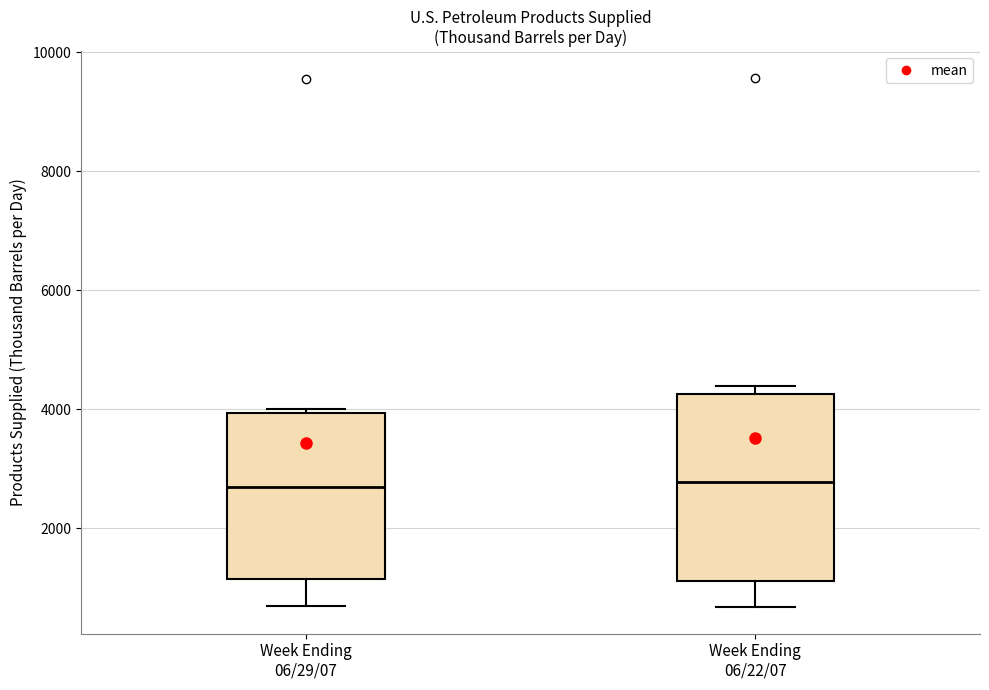

Reading left to right, transcribe this box plot: for each box, give where its median line is, the range the box spans, and where its two whiskers end, as read against the y-axis. The values are not printed on the chart, so give them approximately, as read against the axis.

Week Ending 06/29/07: median 2600, box 1200 to 4000, whiskers 600 to 4000 (just above the box's upper edge)
Week Ending 06/22/07: median 2800, box 1200 to 4200, whiskers 600 to 4400